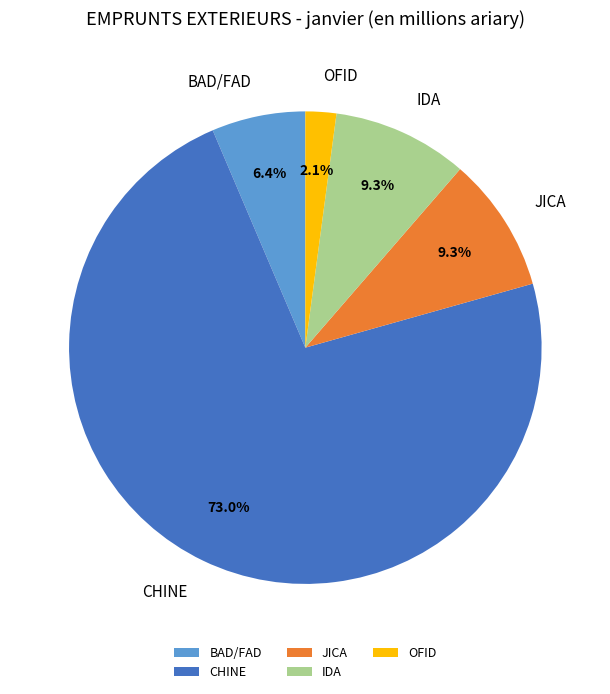

To the nearest percent, what is the average slice percentage?

20%